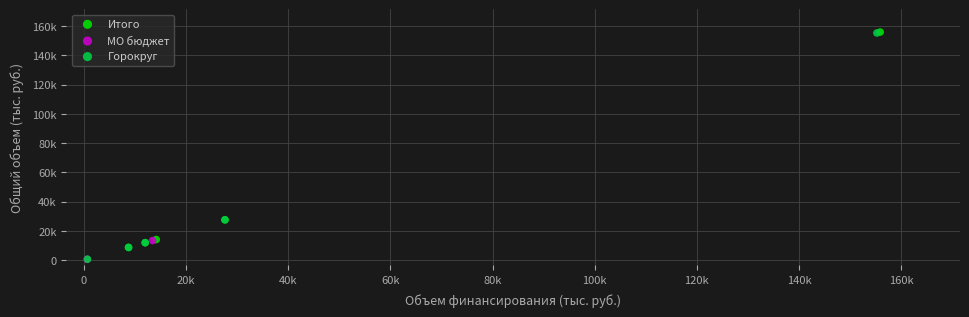

What are all the series names shown in the legend?

Итого, МО бюджет, Горокруг